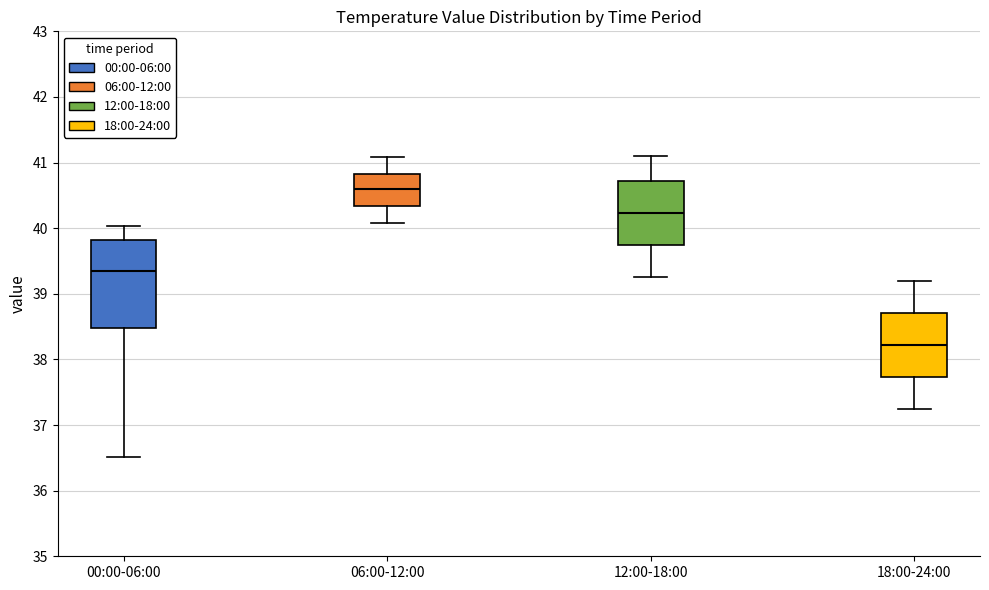

Which box is the tallest, from its lower edge to its upper edge?

00:00-06:00